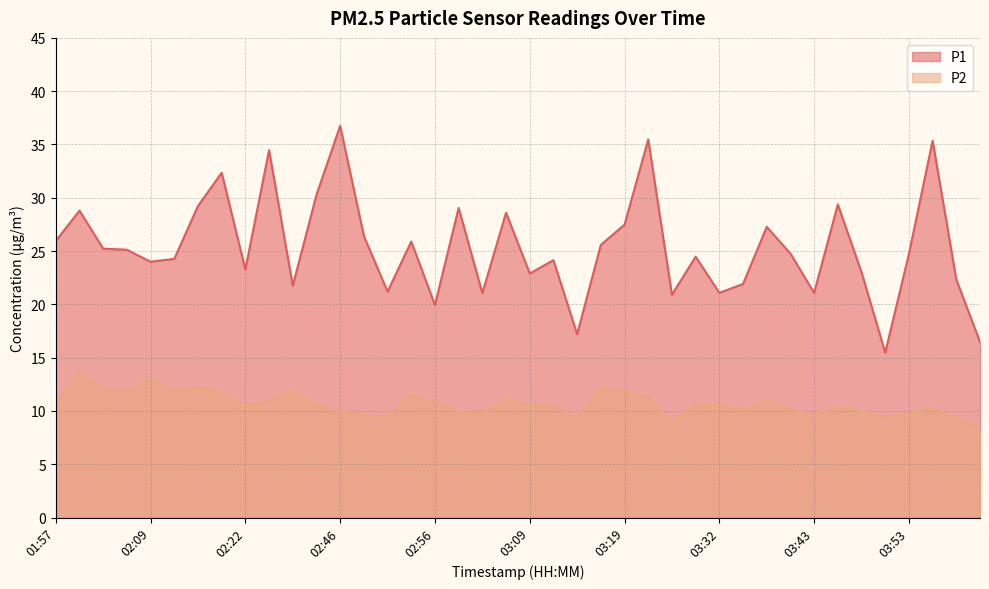

Which series has the largest range (max minus min)?

P1